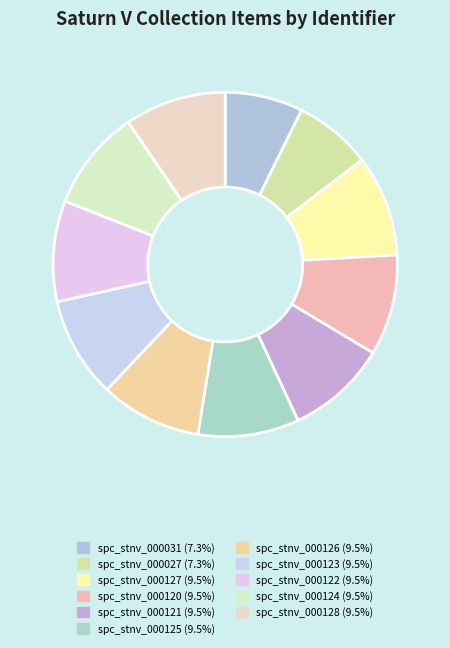

Is it true that spc_stnv_000122 is 9% of the pie?

True